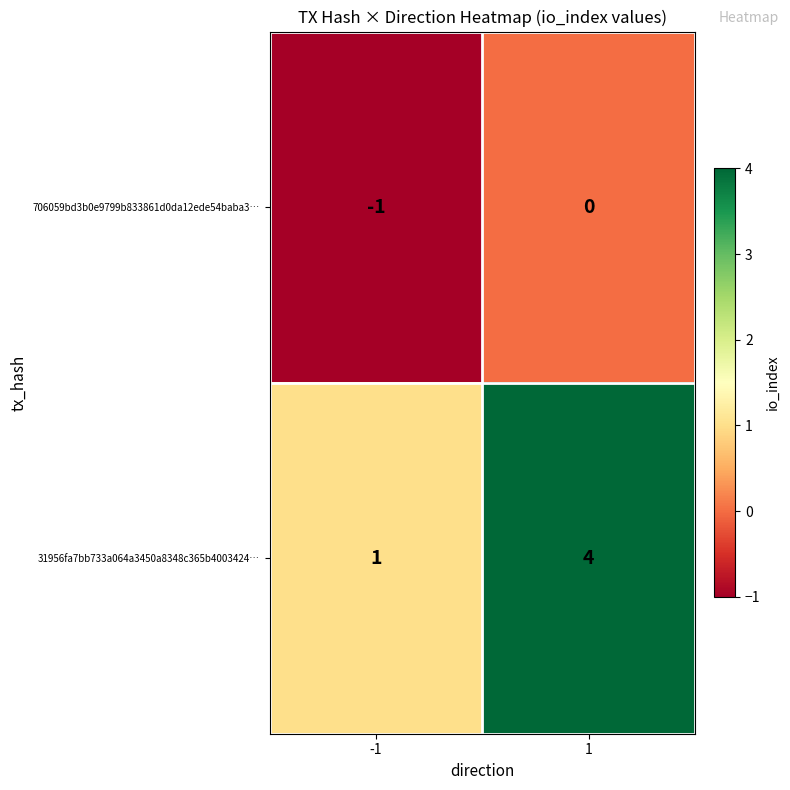

Reading left to right, what are all the values shown in this chart?

706059bd3b0e9799b833861d0da12ede54baba3…: -1	0
31956fa7bb733a064a3450a8348c365b4003424…: 1	4